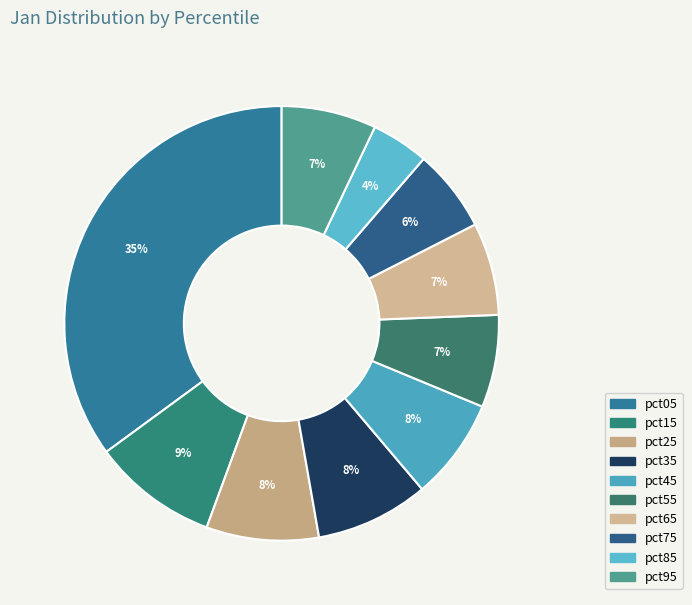

Is pct95 the majority of the pie?

No